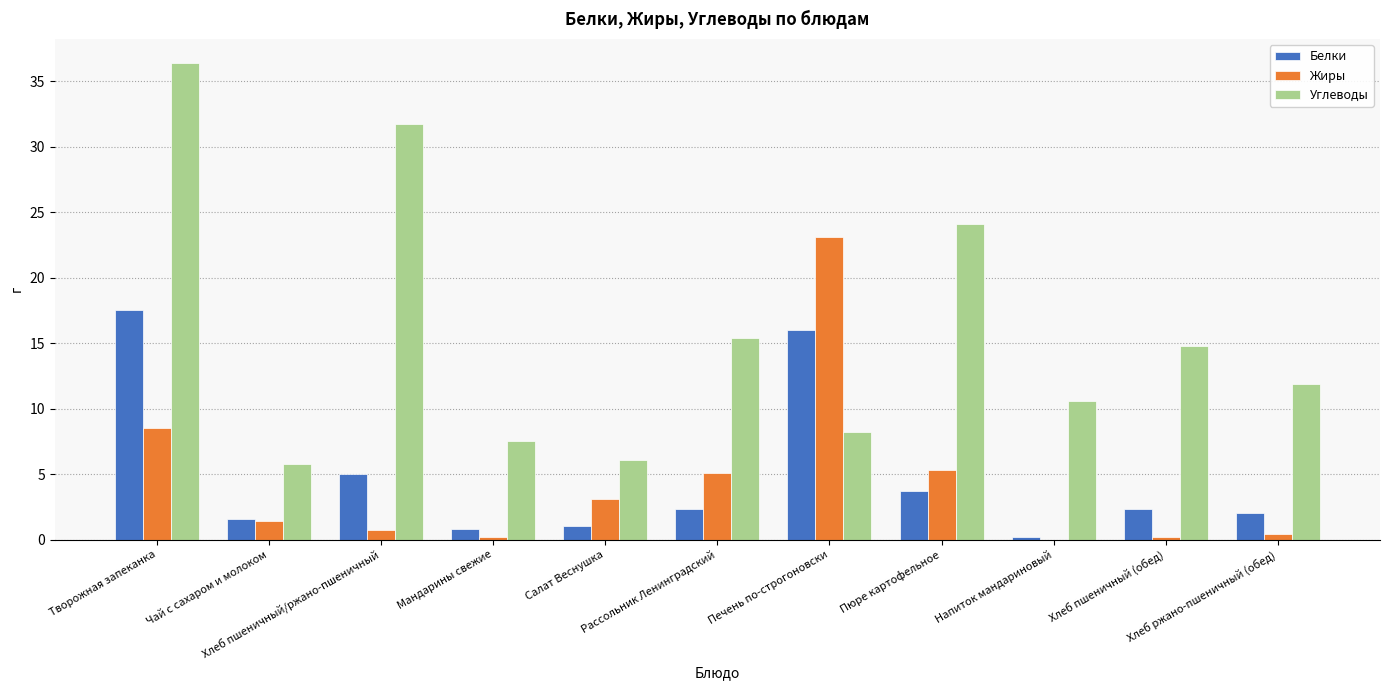

Reading right to left, list all the values displayed in this chart.

Белки: Хлеб ржано-пшеничный (обед)=2.0	Хлеб пшеничный (обед)=2.3	Напиток мандариновый=0.2	Пюре картофельное=3.7	Печень по-строгоновски=16.0	Рассольник Ленинградский=2.3	Салат Веснушка=1.0	Мандарины свежие=0.8	Хлеб пшеничный/ржано-пшеничный=5.0	Чай с сахаром и молоком=1.6	Творожная запеканка=17.5
Жиры: Хлеб ржано-пшеничный (обед)=0.4	Хлеб пшеничный (обед)=0.2	Напиток мандариновый=0.0	Пюре картофельное=5.3	Печень по-строгоновски=23.1	Рассольник Ленинградский=5.1	Салат Веснушка=3.1	Мандарины свежие=0.2	Хлеб пшеничный/ржано-пшеничный=0.7	Чай с сахаром и молоком=1.4	Творожная запеканка=8.5
Углеводы: Хлеб ржано-пшеничный (обед)=11.9	Хлеб пшеничный (обед)=14.8	Напиток мандариновый=10.6	Пюре картофельное=24.1	Печень по-строгоновски=8.2	Рассольник Ленинградский=15.4	Салат Веснушка=6.1	Мандарины свежие=7.5	Хлеб пшеничный/ржано-пшеничный=31.7	Чай с сахаром и молоком=5.8	Творожная запеканка=36.4